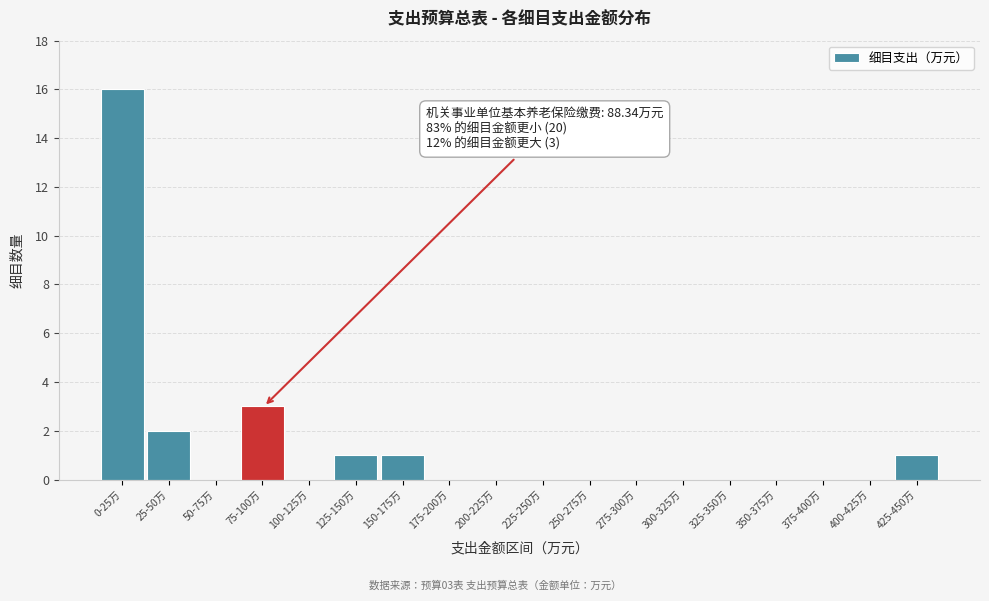

Reading right to left, extract all data points from this chart.

425-450万=1	400-425万=0	375-400万=0	350-375万=0	325-350万=0	300-325万=0	275-300万=0	250-275万=0	225-250万=0	200-225万=0	175-200万=0	150-175万=1	125-150万=1	100-125万=0	75-100万=3	50-75万=0	25-50万=2	0-25万=16